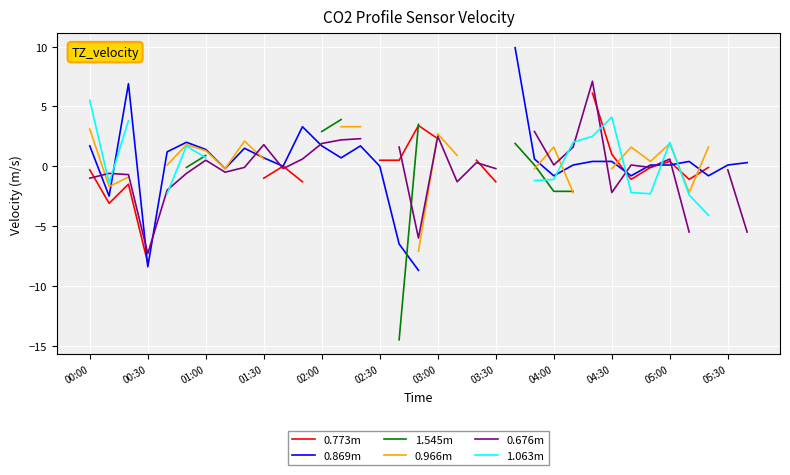

What is the value of the 1.063m point at the 35th from the left?

-4.1